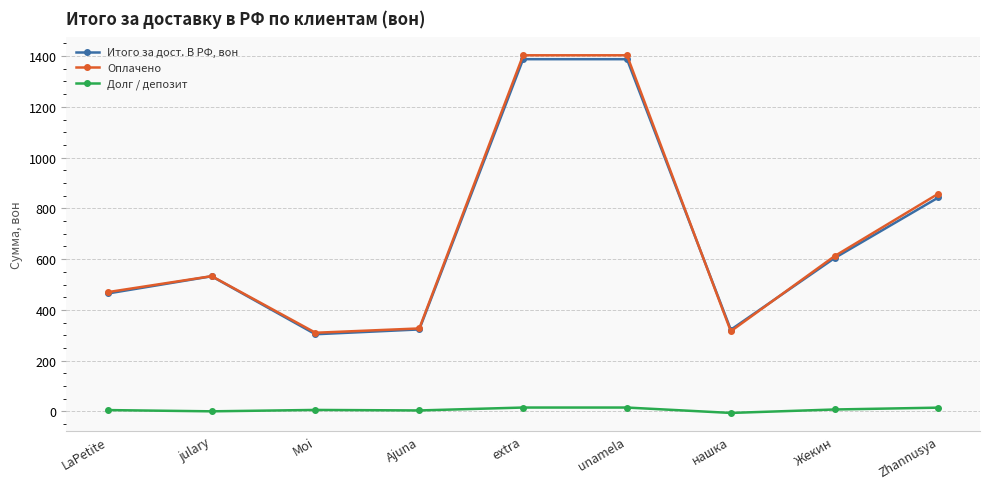

True or false: Долг / депозит and Итого за дост. В РФ, вон cross at least once.

False